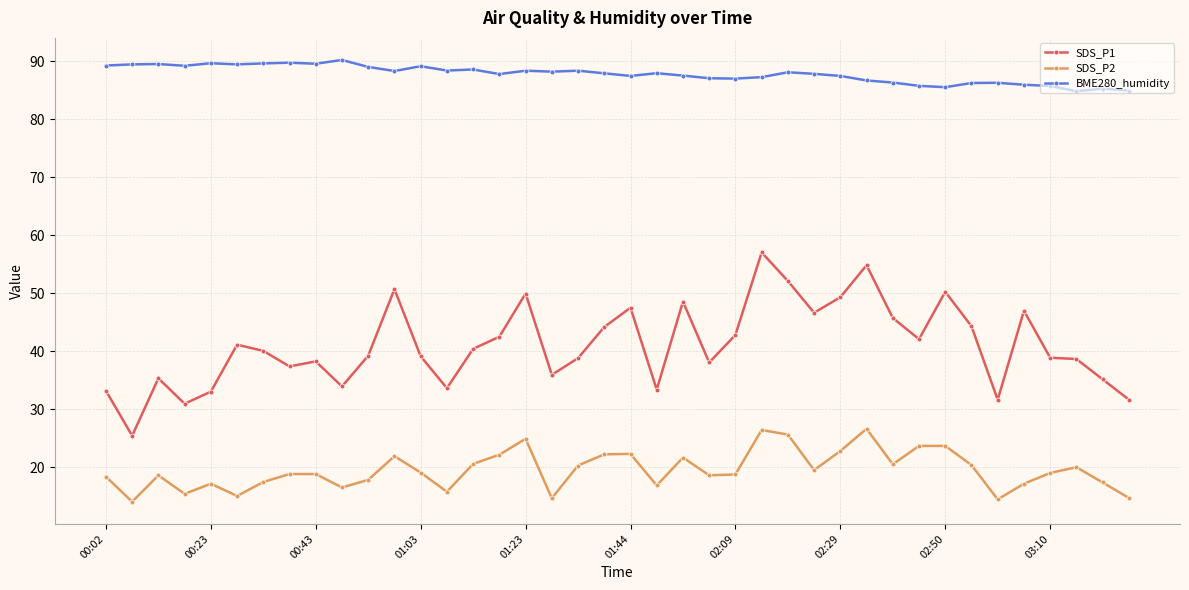

Which series has the largest range (max minus min)?

SDS_P1